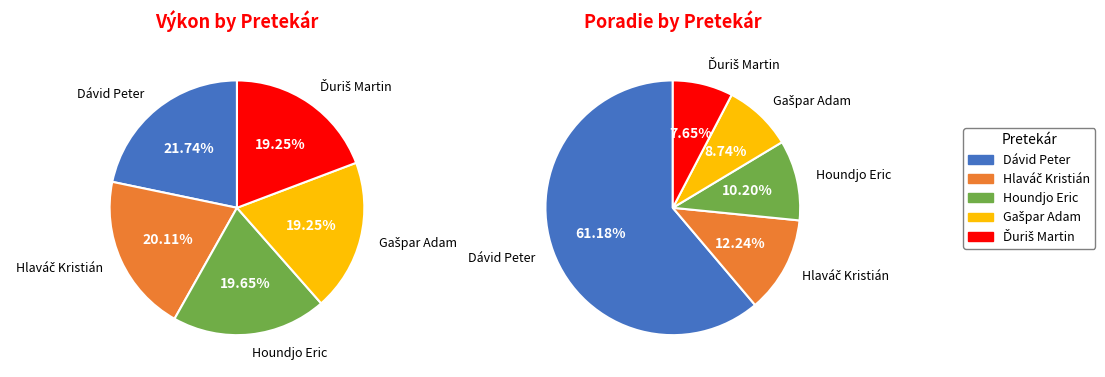

Do Houndjo Eric and Hlaváč Kristián together represent more than half of the pie?

No